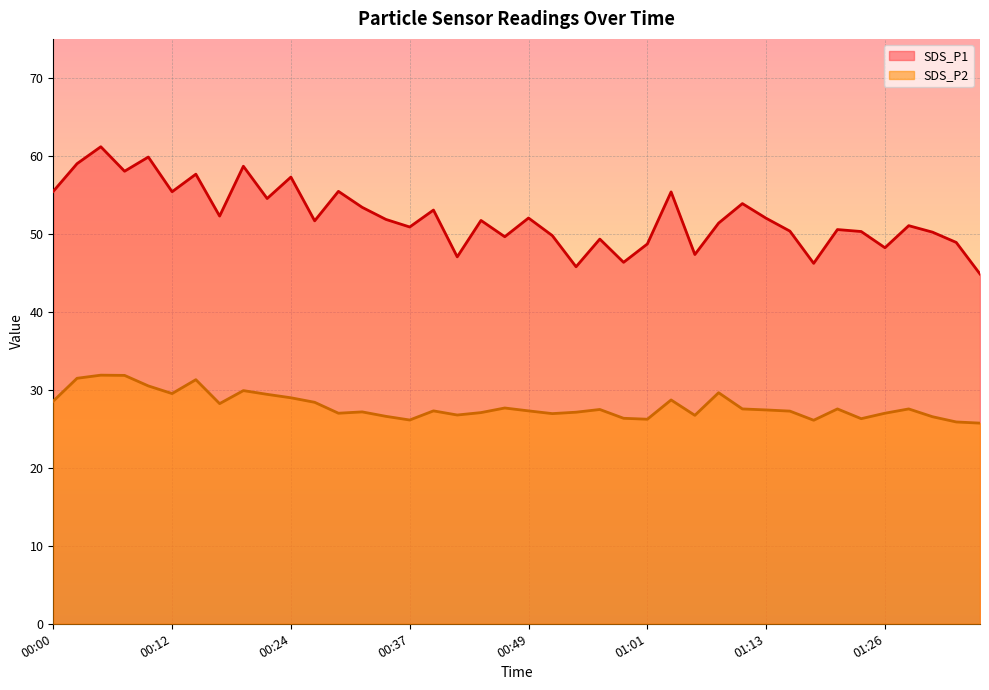

True or false: SDS_P2 and SDS_P1 intersect in this chart.

False